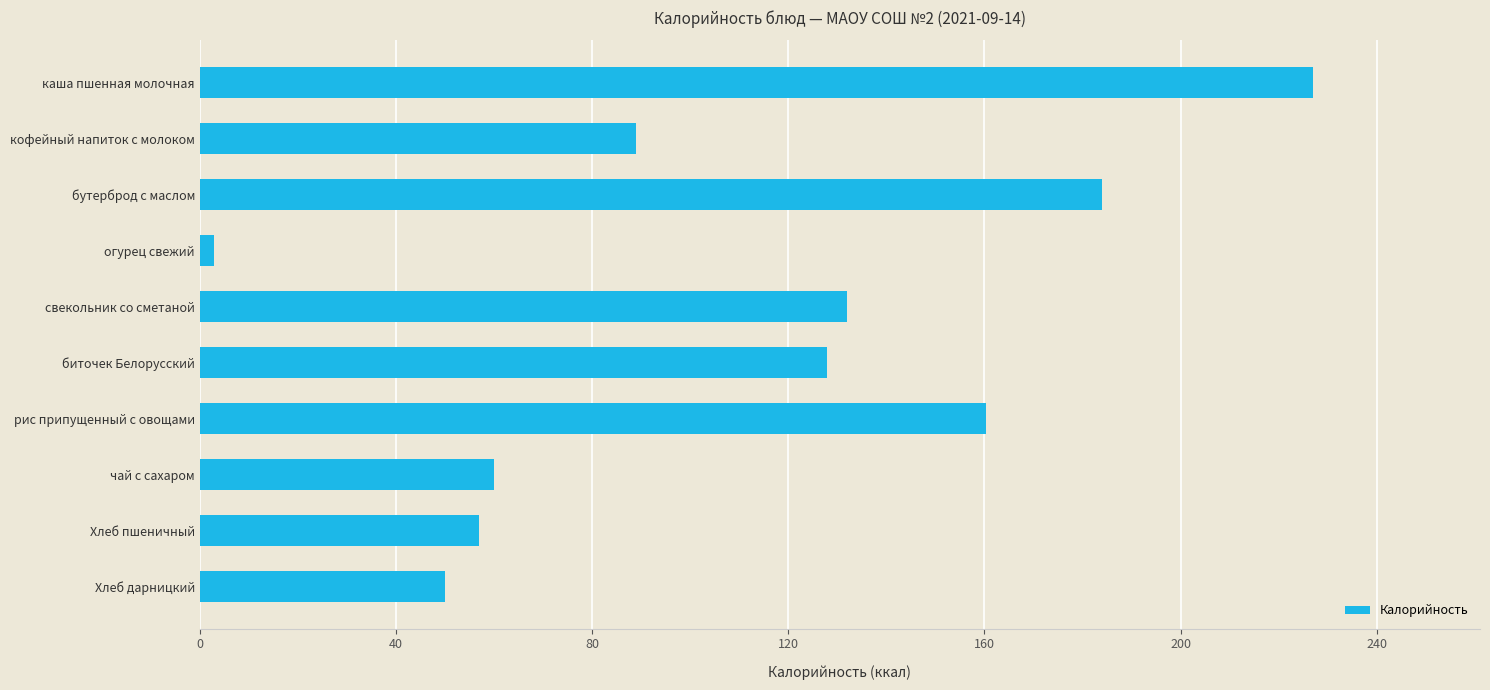

What is the difference between the maximum and minimum values?

224.0